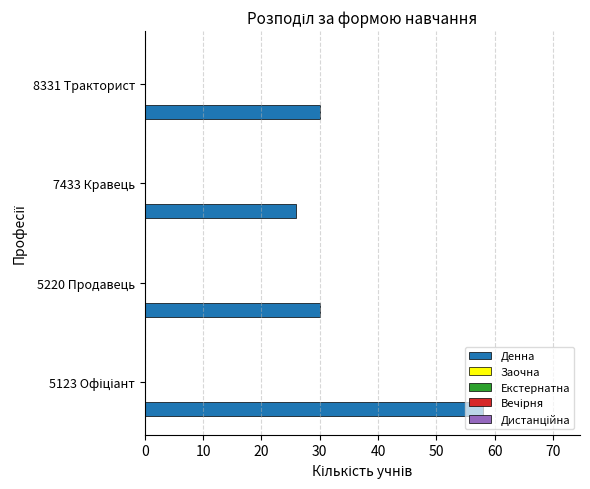

What is the sum of all values?

144